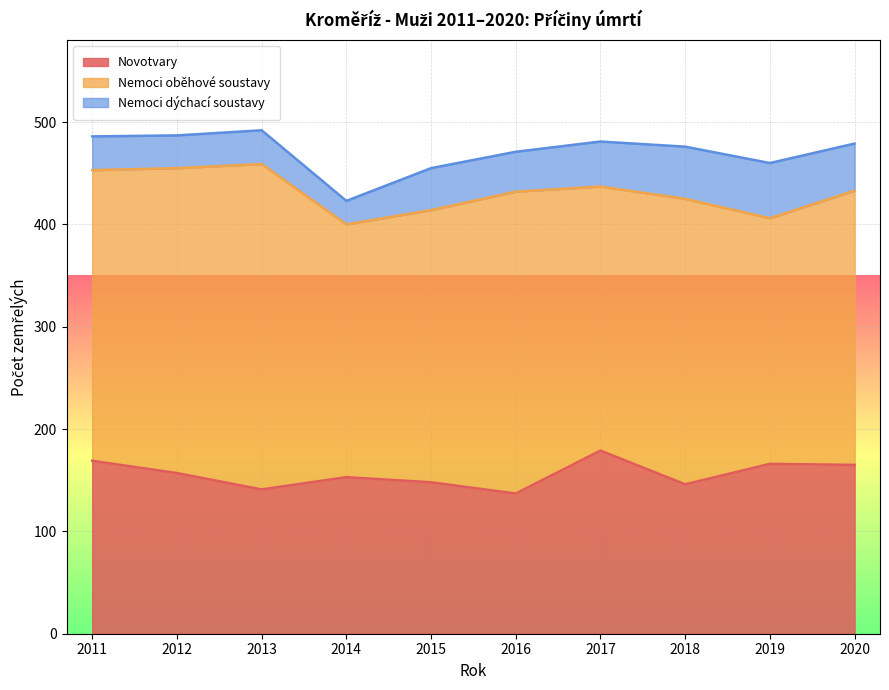

Reading left to right, transcribe all the data shown in this chart.

Novotvary: 169	157	141	153	148	137	179	146	166	165
Nemoci oběhové soustavy: 284	298	318	247	266	295	258	279	240	268
Nemoci dýchací soustavy: 33	32	33	23	41	39	44	51	54	46